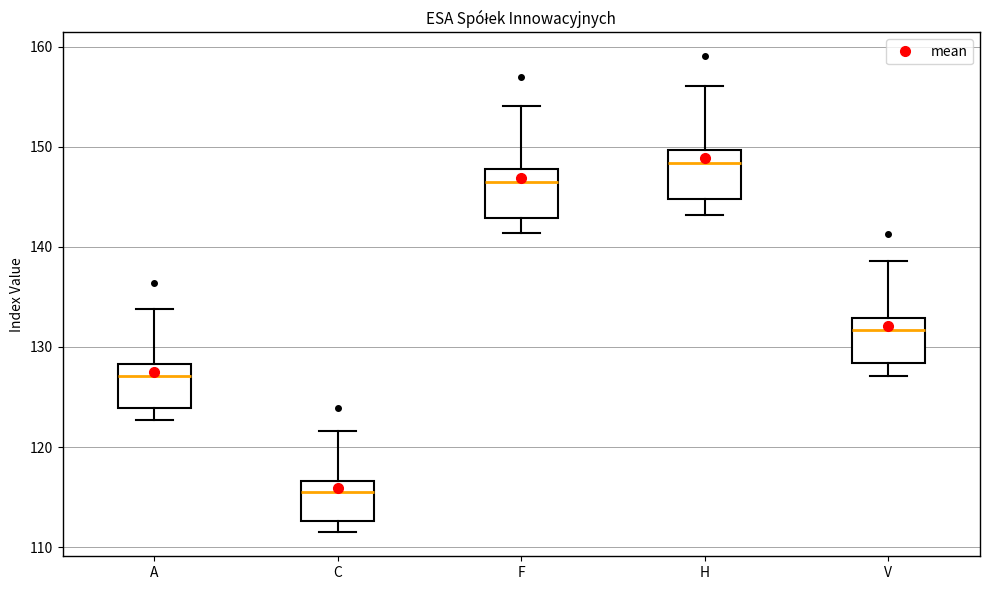

Reading left to right, transcribe this box plot: for each box, give where its median line is, the range the box spans, and where its two whiskers end, as read against the y-axis. The values are not printed on the chart, so give them approximately, as read against the axis.

A: median 127, box 124 to 128, whiskers 123 to 134
C: median 115, box 113 to 117, whiskers 111 to 122
F: median 146, box 143 to 148, whiskers 141 to 154
H: median 148, box 145 to 150, whiskers 143 to 156
V: median 132, box 128 to 133, whiskers 127 to 139